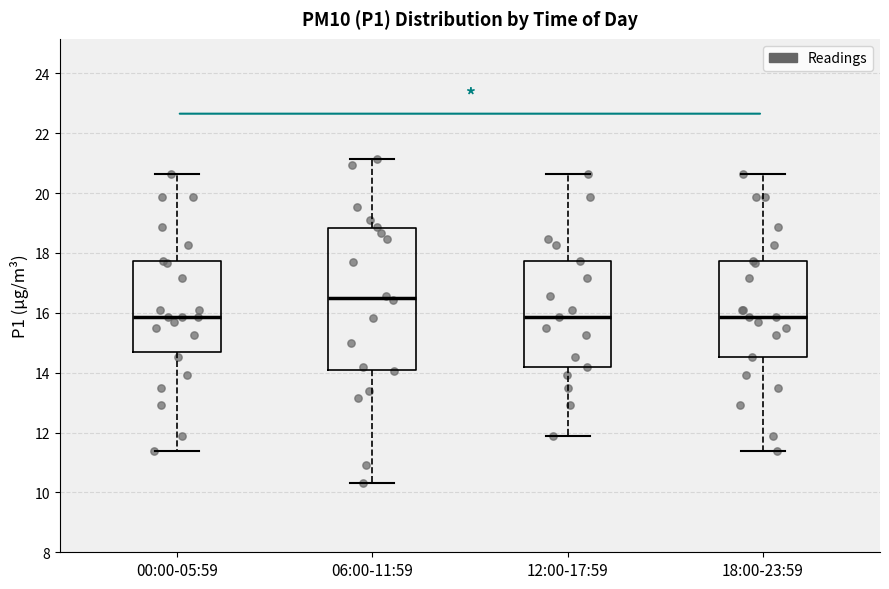

Which box is the tallest, from its lower edge to its upper edge?

06:00-11:59